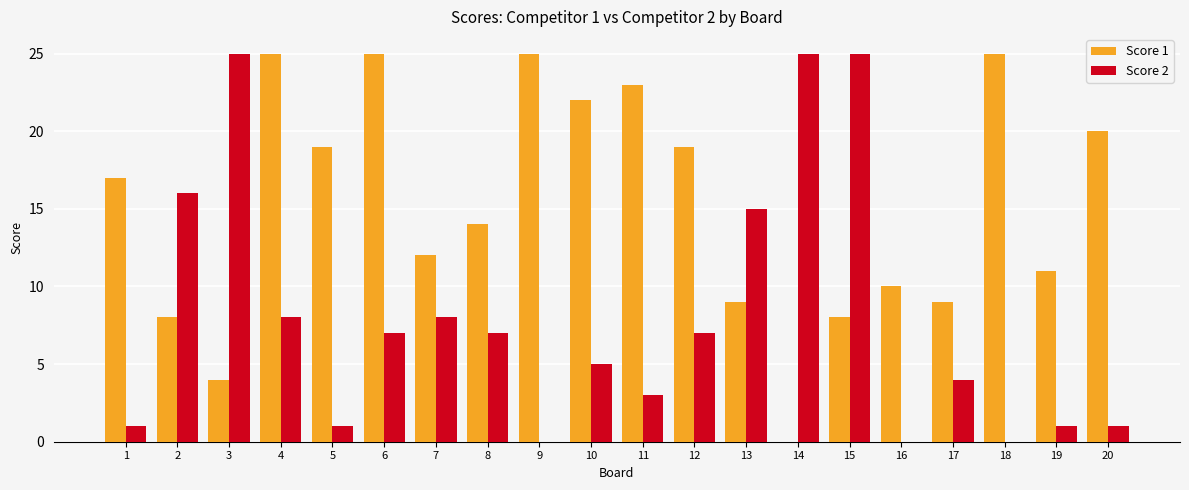

How many data points does each series have?

20